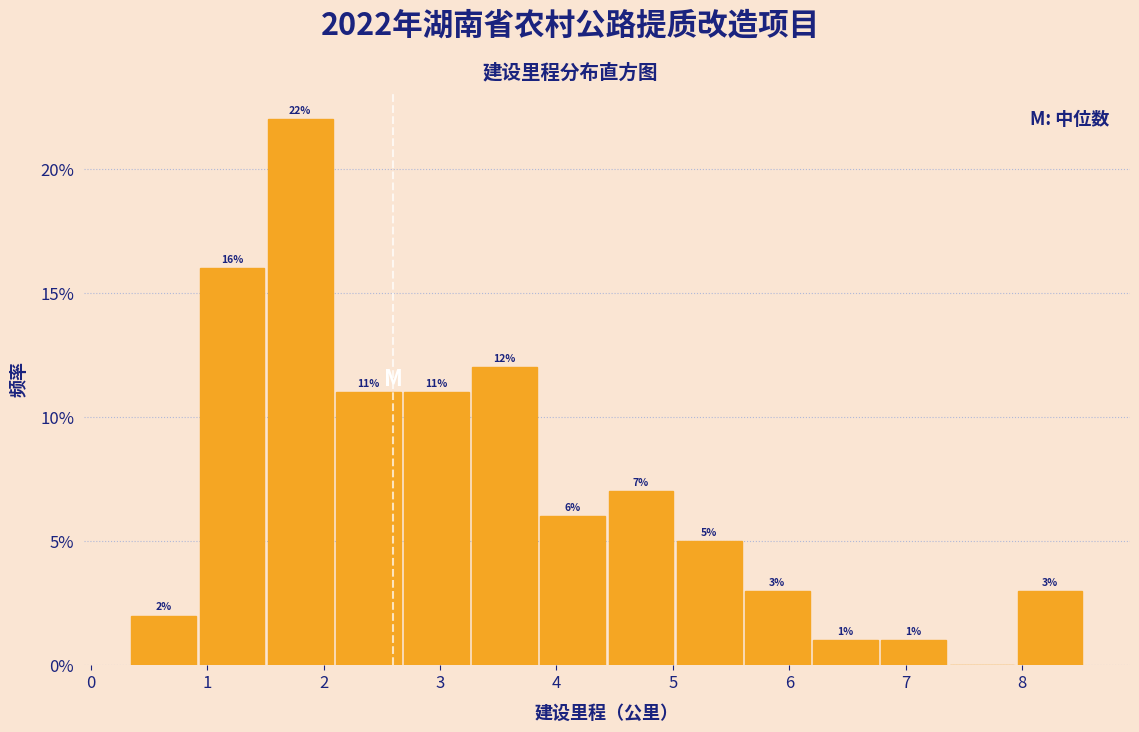

Which range on the x-axis has the tallest bar?

1.5 to 2.1